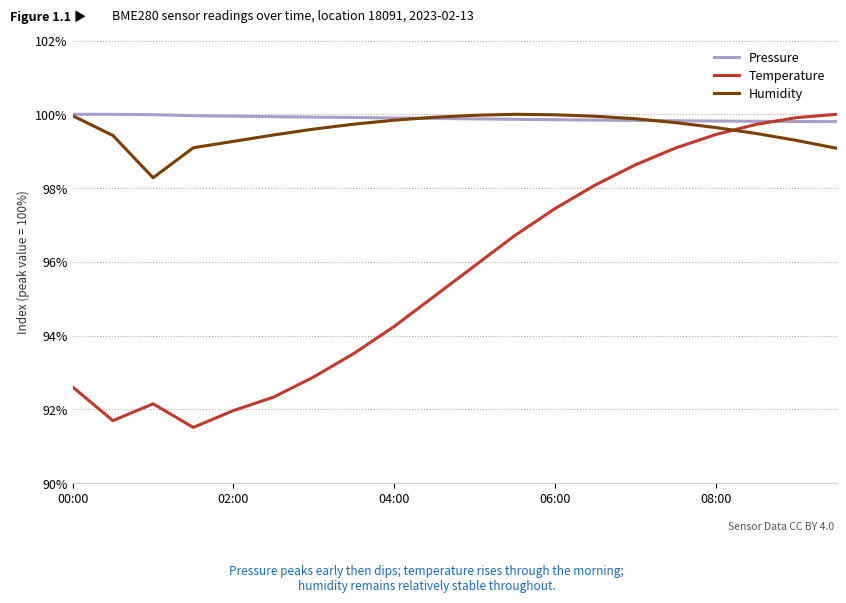

What is the highest value of the Pressure series?

100.0